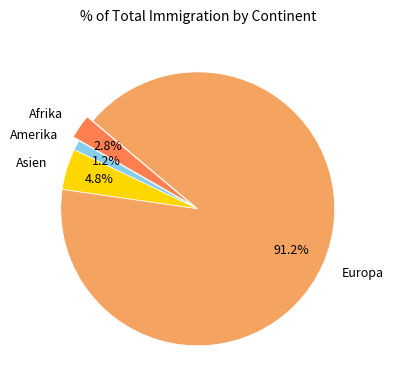

Do Afrika and Europa together represent more than half of the pie?

Yes